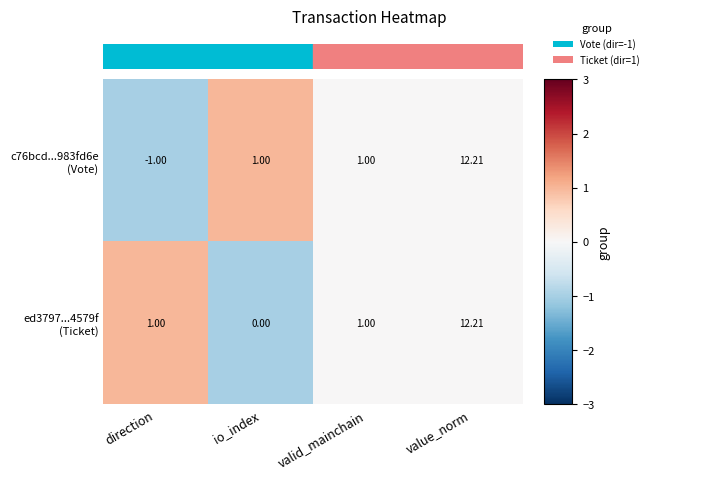

At which category is the sum across all series the highest?

value_norm